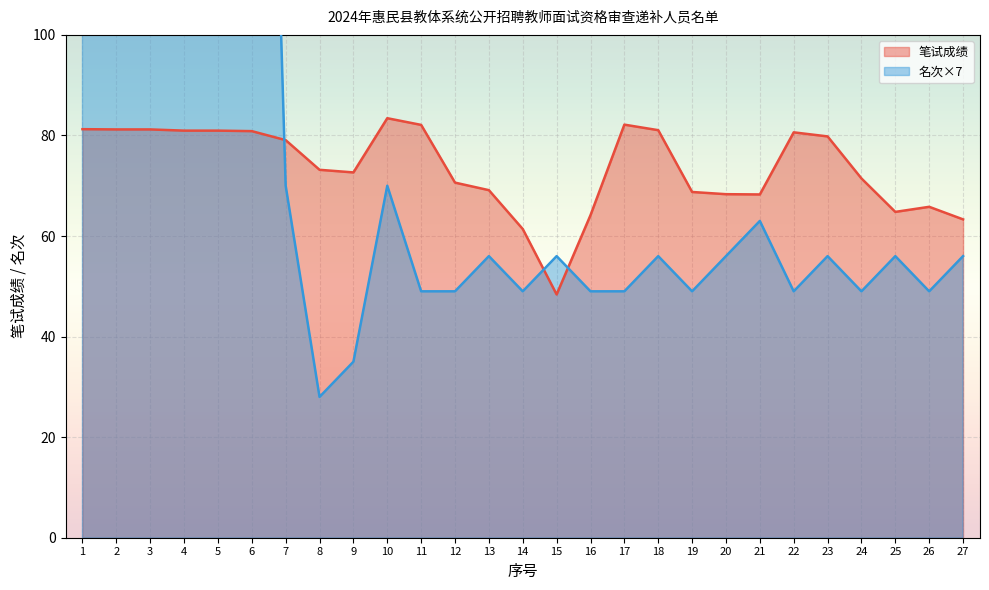

Rank the series by their maximum value, from highest to lowest.

名次, 笔试成绩